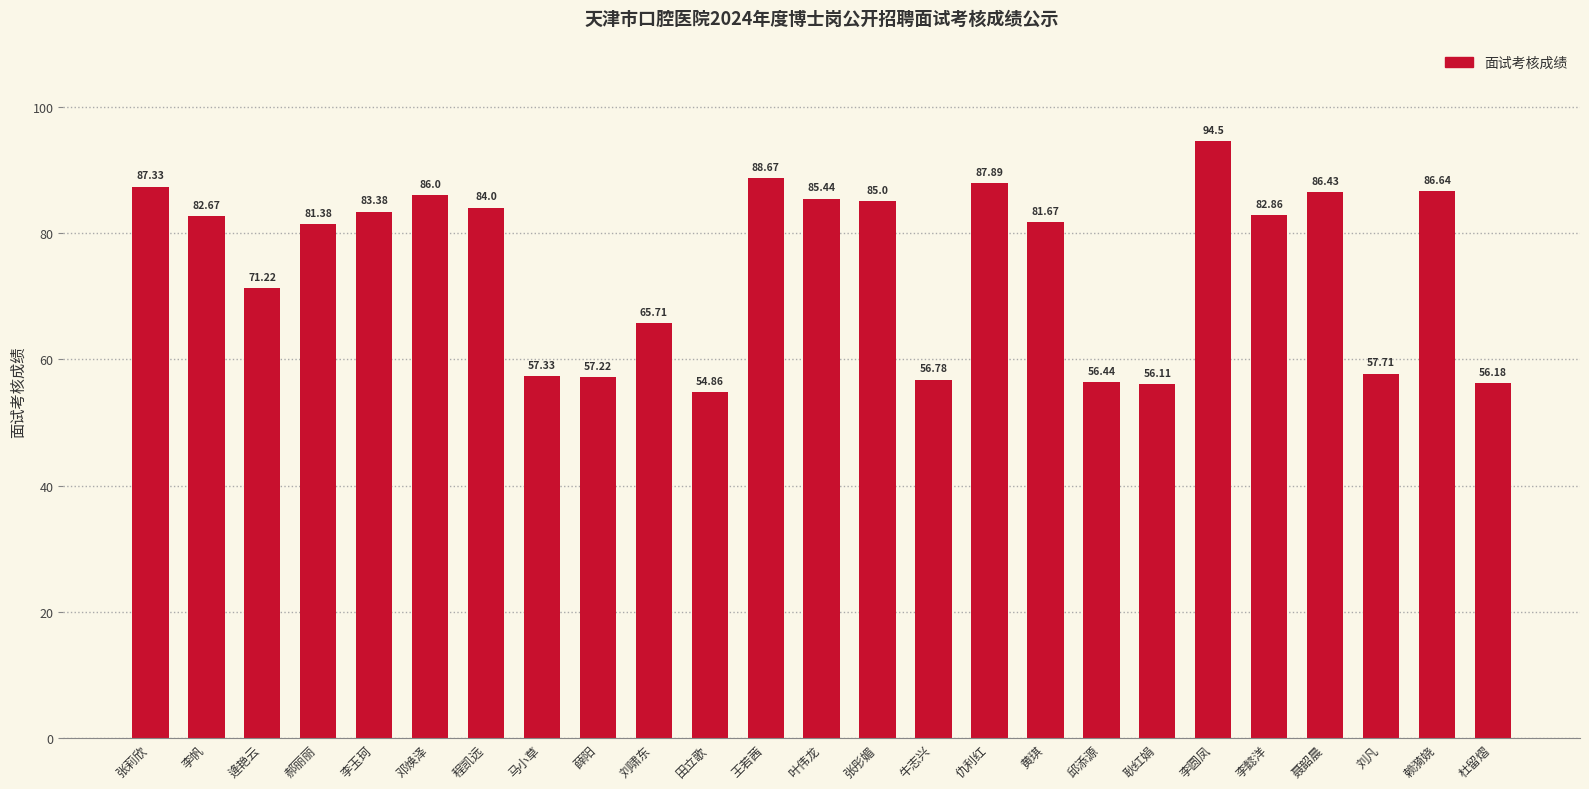

The chart shows a value of 133.2 at 程凯远. True or false?

False